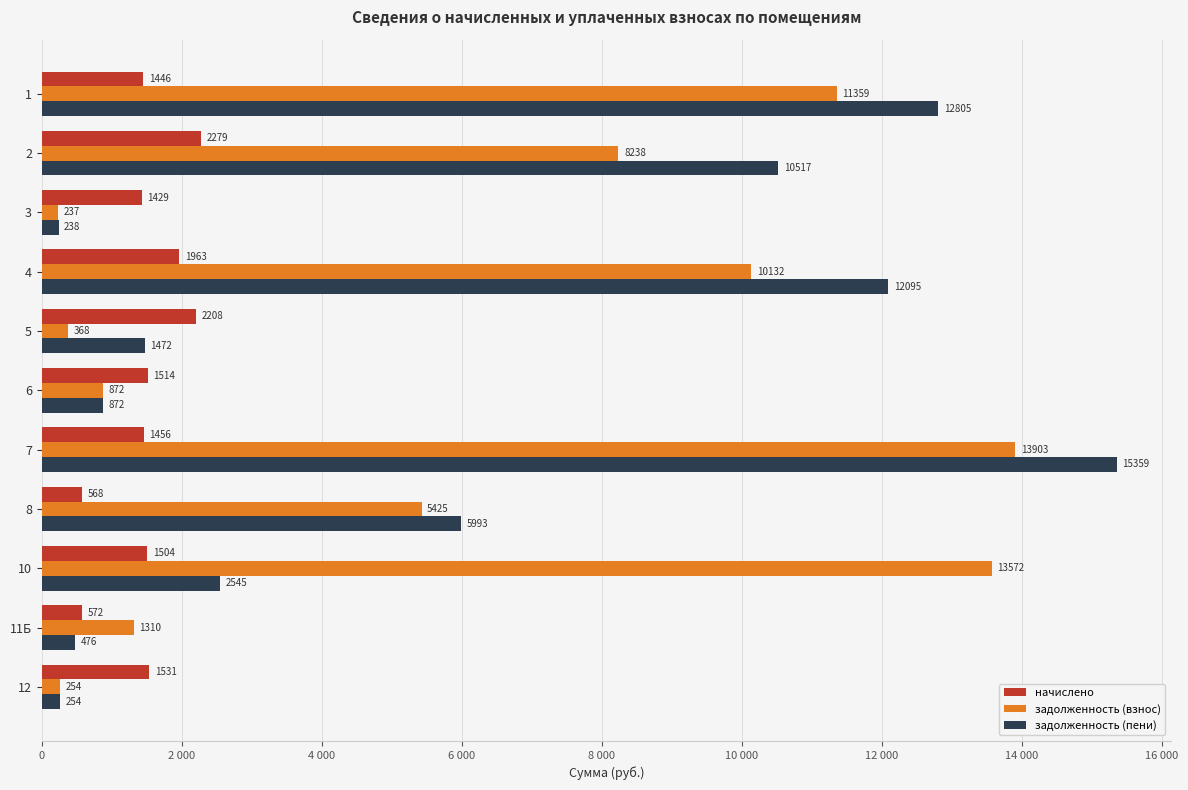

What are all the series names shown in the legend?

начислено, задолженность (взнос), задолженность (пени)